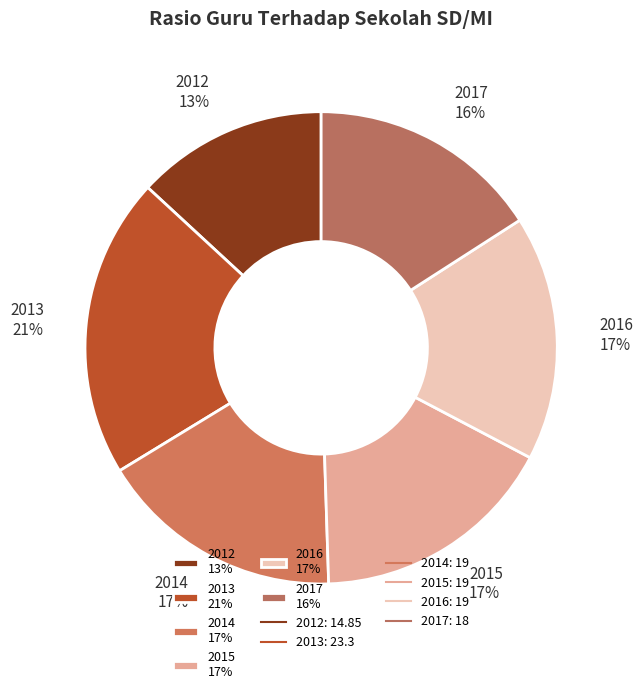

Do 2012 13% and 2014 17% together represent more than half of the pie?

No